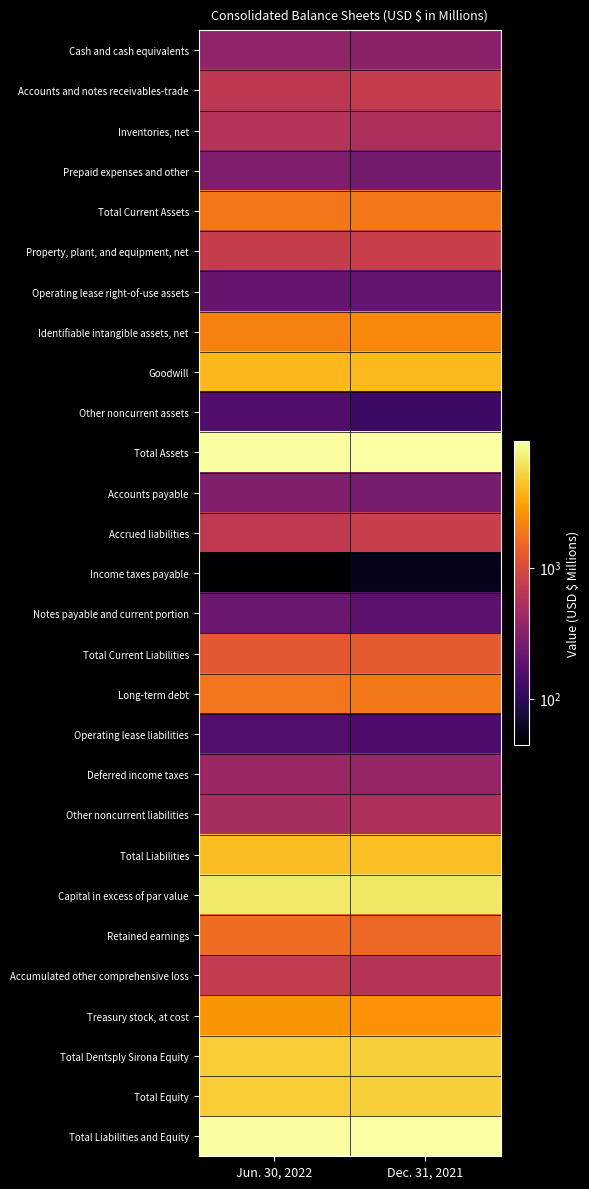

At which category does the chart reach its peak across all series?

Dec. 31, 2021